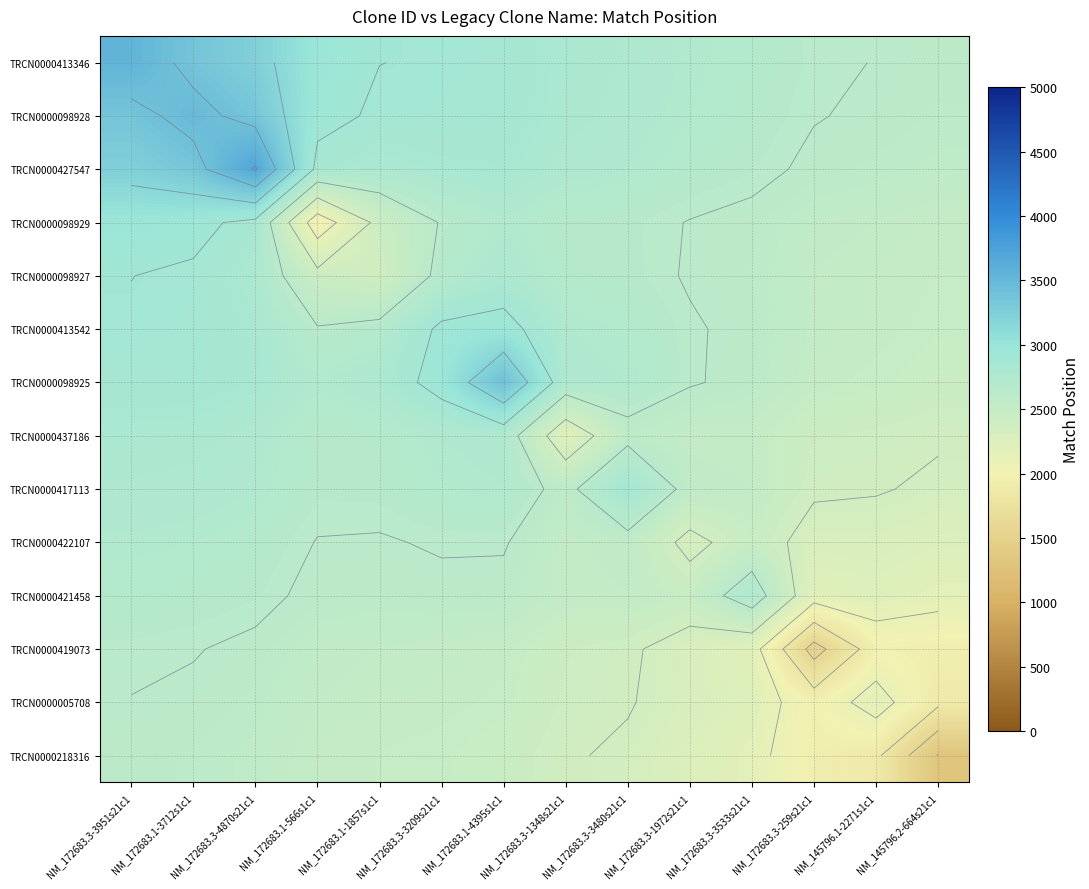

What is the total value across all series at NM_172683.1-566s1c1?

36697.5